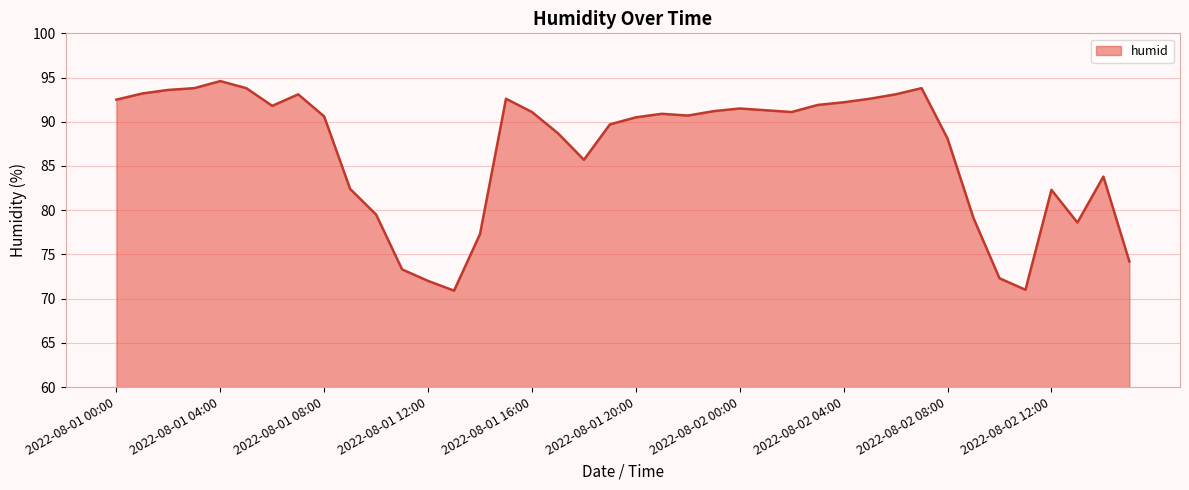

What is the difference between the maximum and minimum values?

23.7